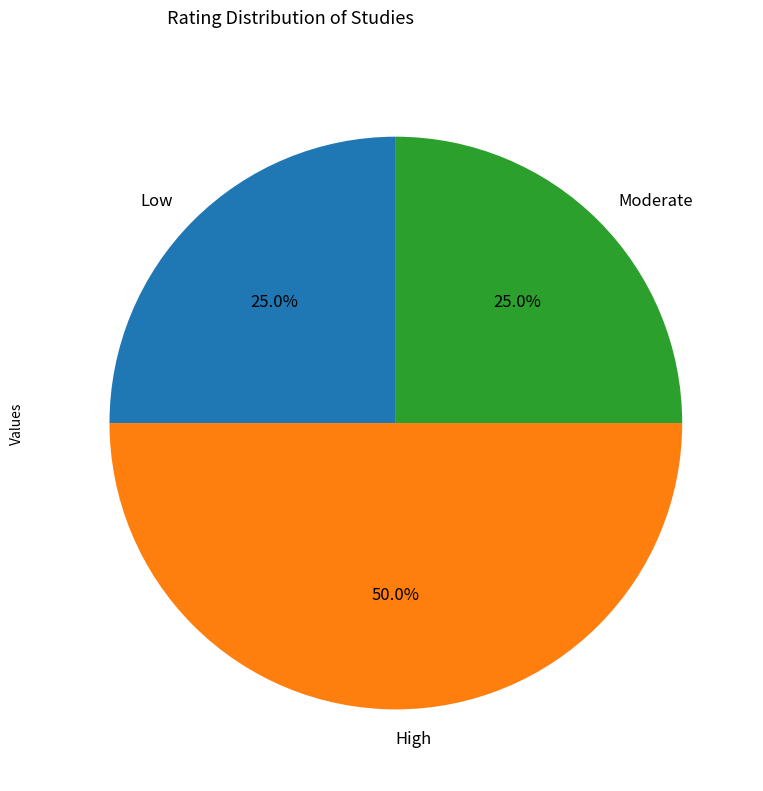

Count the number of slices in the pie.

3